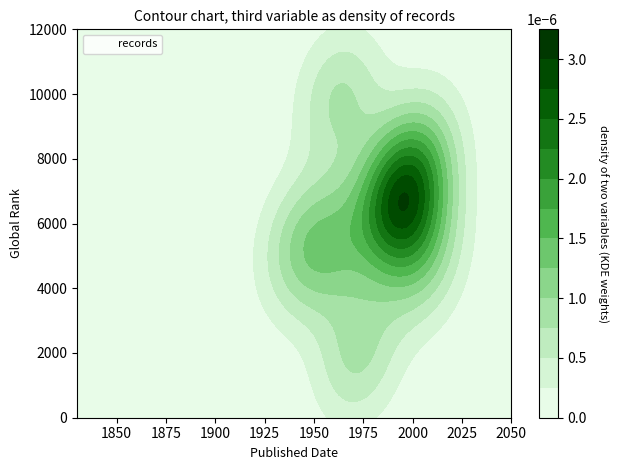

What is the average value?

6144